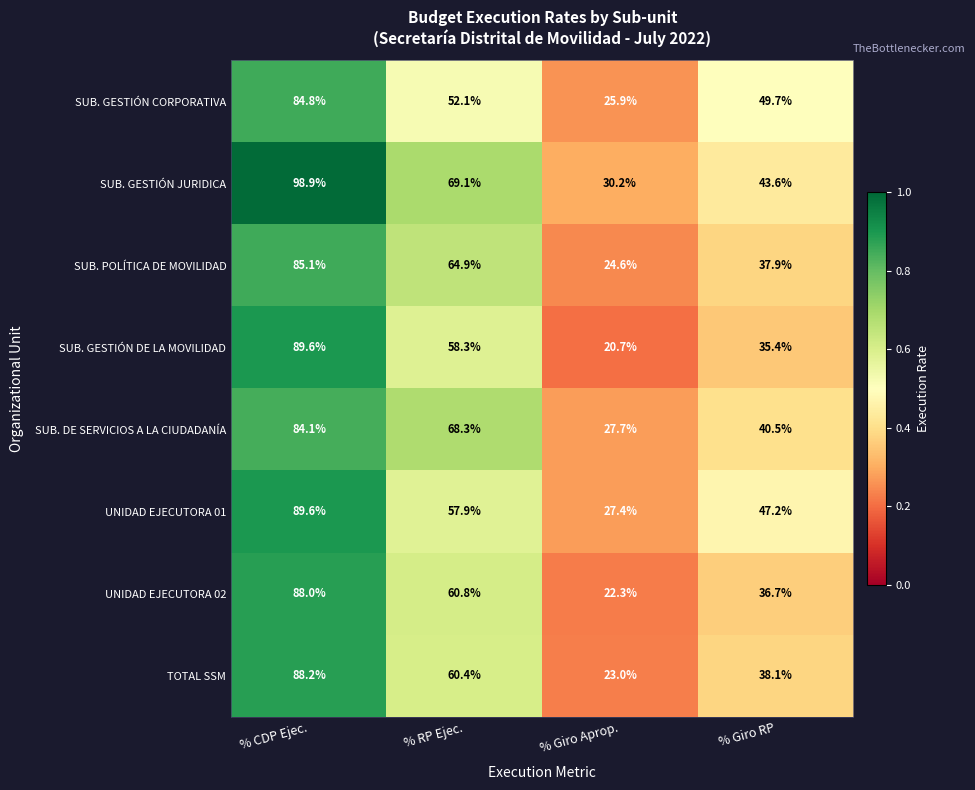

Which series has the widest spread of values?

SUB. GESTIÓN DE LA MOVILIDAD